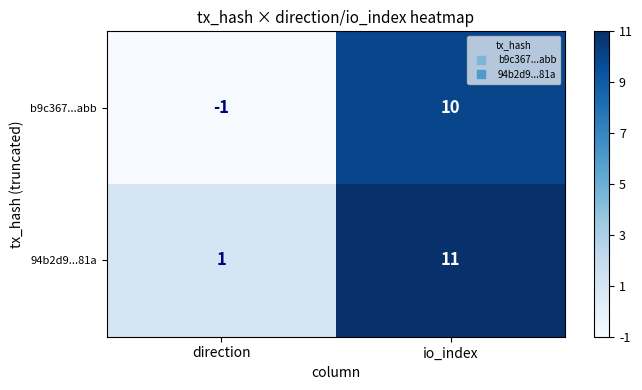

What is the total value across all series at io_index?

21